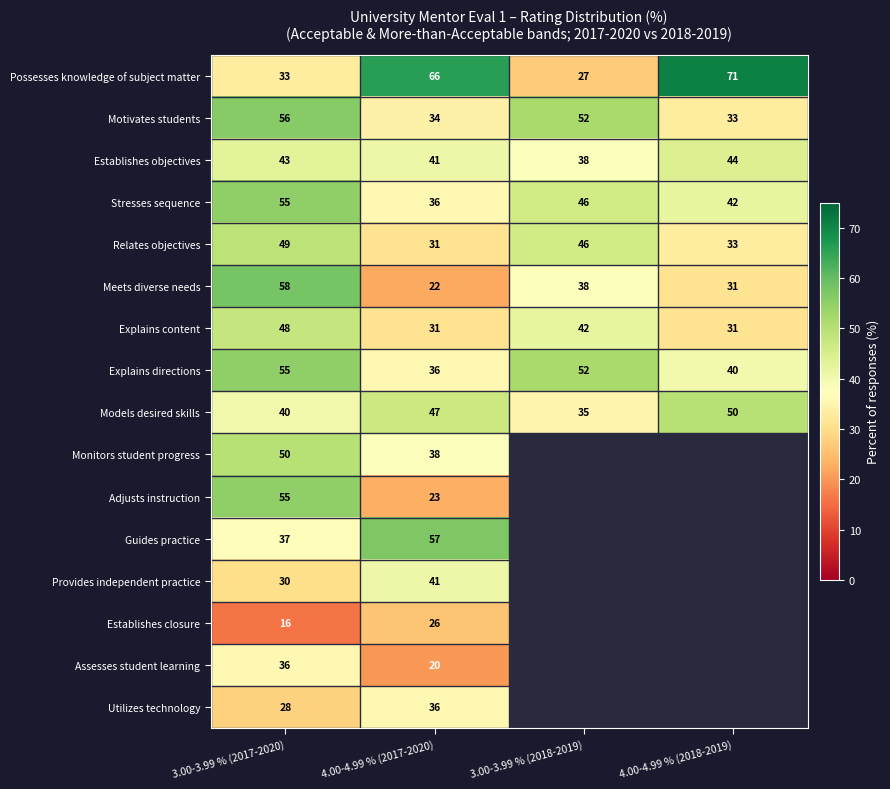

What is the maximum value shown in the chart?

71.0